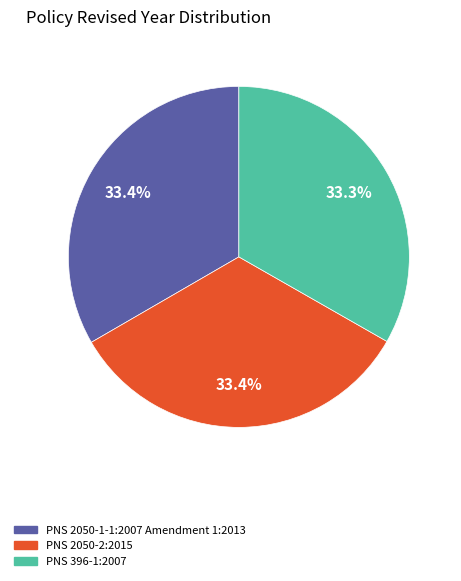

What is the ratio of the value at PNS 2050-1-1:2007 Amendment 1:2013 to the value at PNS 2050-2:2015?

1.0